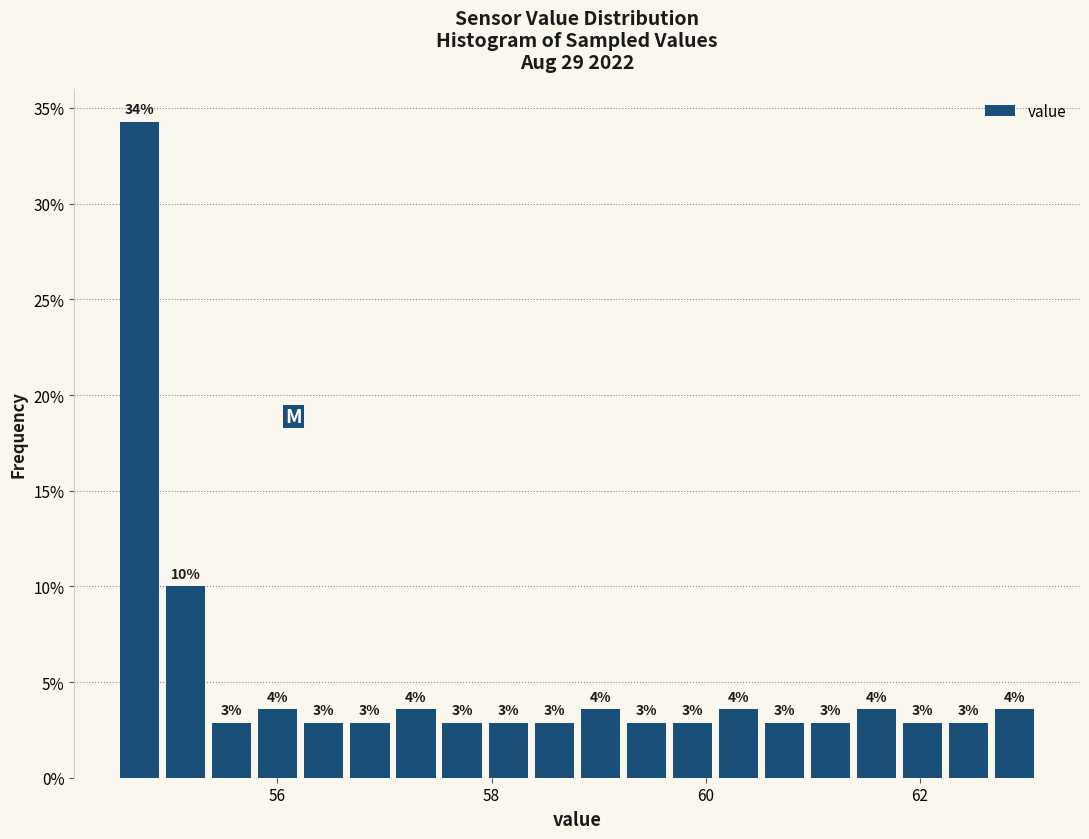

Read against the x-axis, roughly where is the centre of the tallest bar?

54.8